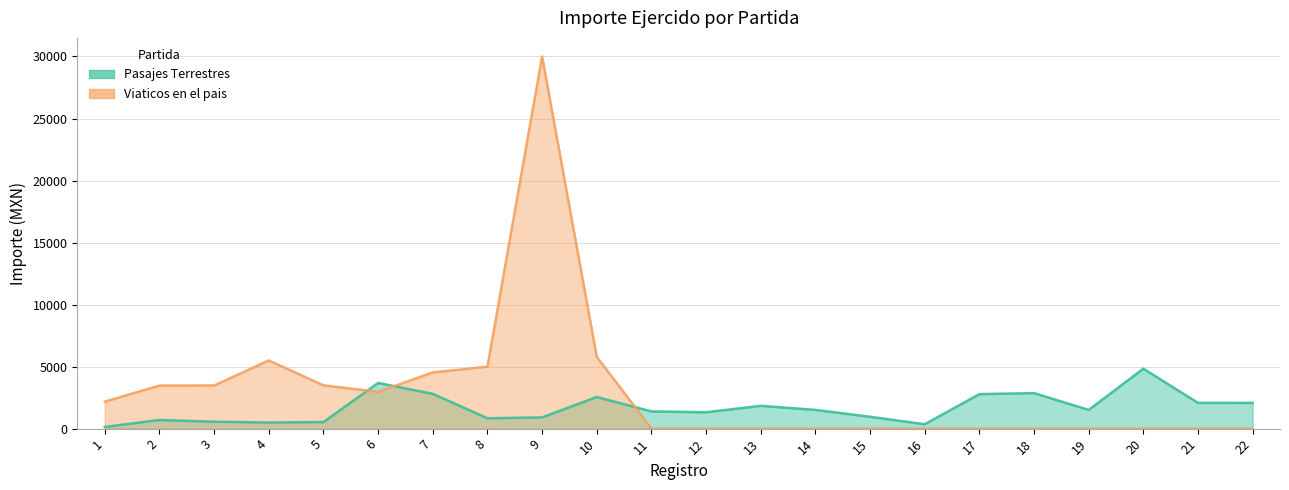

Count the number of data series in this chart.

2